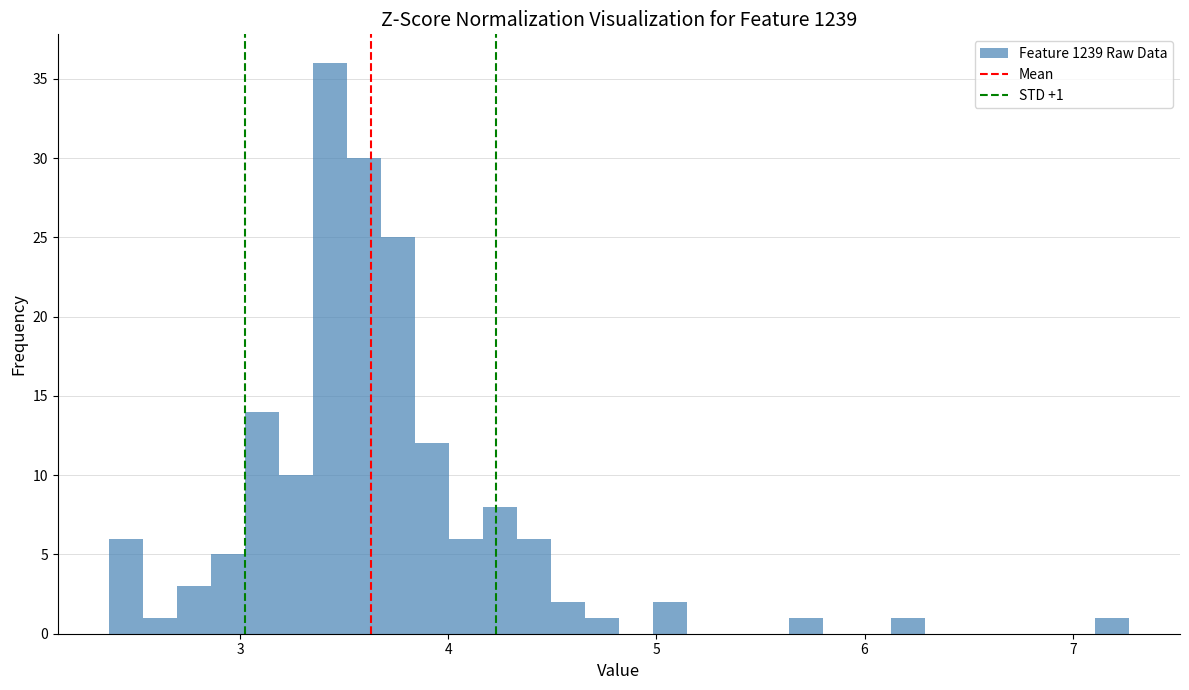

Read against the x-axis, roughly where is the centre of the tallest bar?

3.4